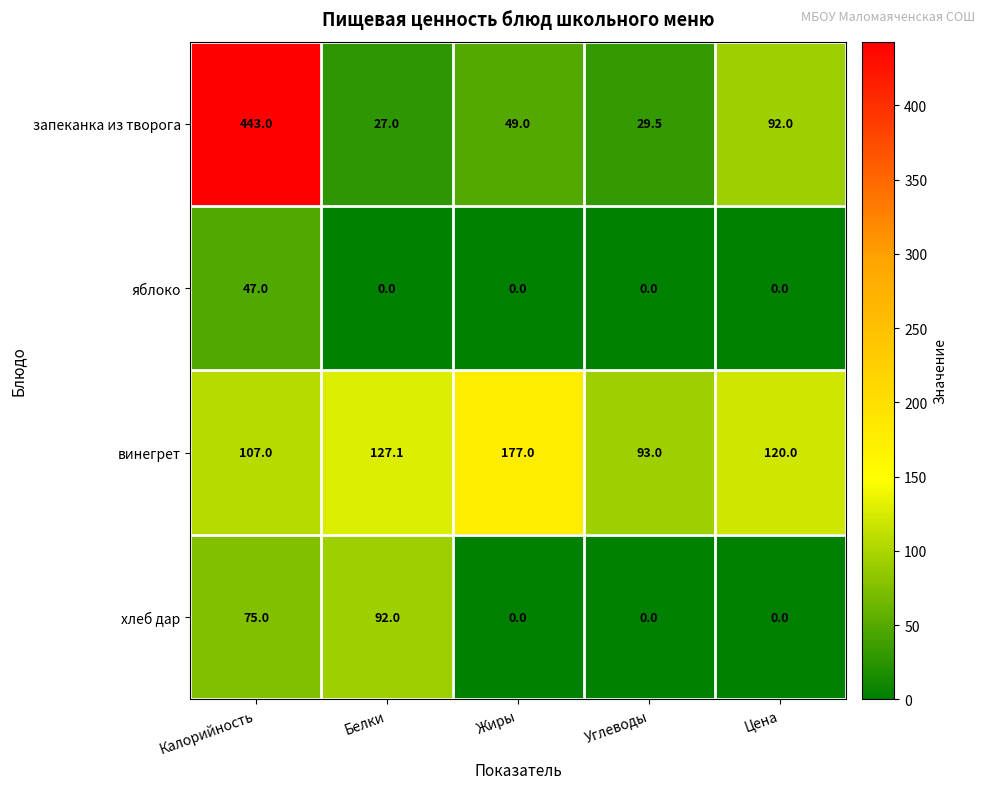

Reading left to right, extract all data points from this chart.

запеканка из творога: Калорийность=443.0	Белки=27.0	Жиры=49.0	Углеводы=29.5	Цена=92.0
яблоко: Калорийность=47.0	Белки=0.0	Жиры=0.0	Углеводы=0.0	Цена=0.0
винегрет: Калорийность=107.0	Белки=127.1	Жиры=177.0	Углеводы=93.0	Цена=120.0
хлеб дар: Калорийность=75.0	Белки=92.0	Жиры=0.0	Углеводы=0.0	Цена=0.0